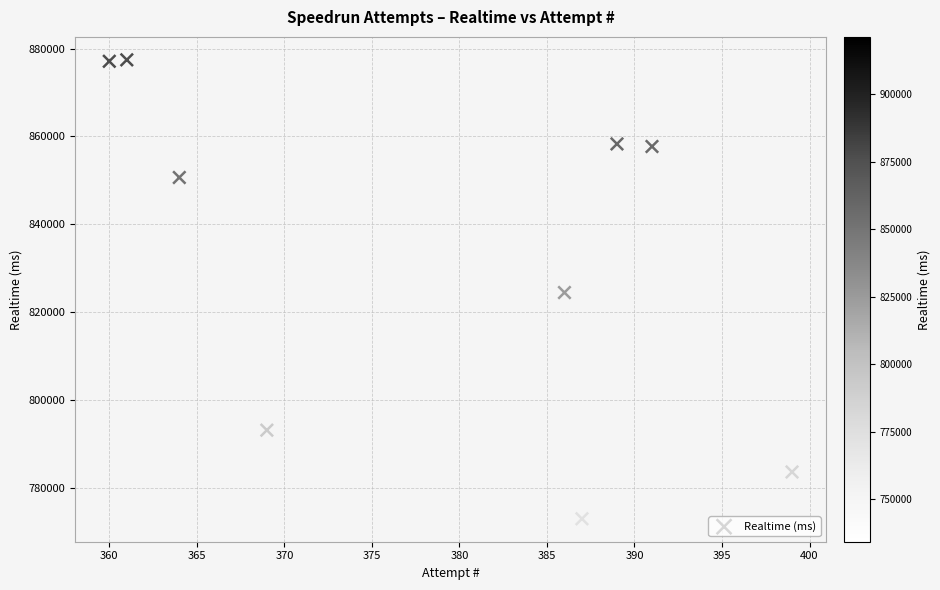

What is the range of Y values (max minus min)?

104501